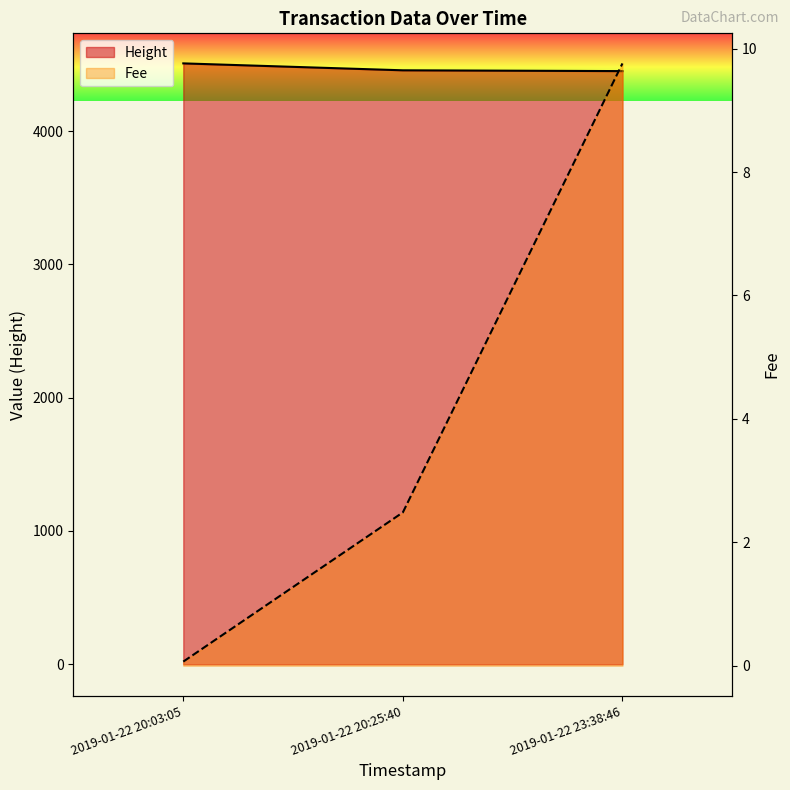

Reading left to right, transcribe all the data shown in this chart.

Height: 2019-01-22 20:03:05=4509.0	2019-01-22 20:25:40=4457.0	2019-01-22 23:38:46=4451.0
Fee: 2019-01-22 20:03:05=0.1	2019-01-22 20:25:40=2.5	2019-01-22 23:38:46=9.8